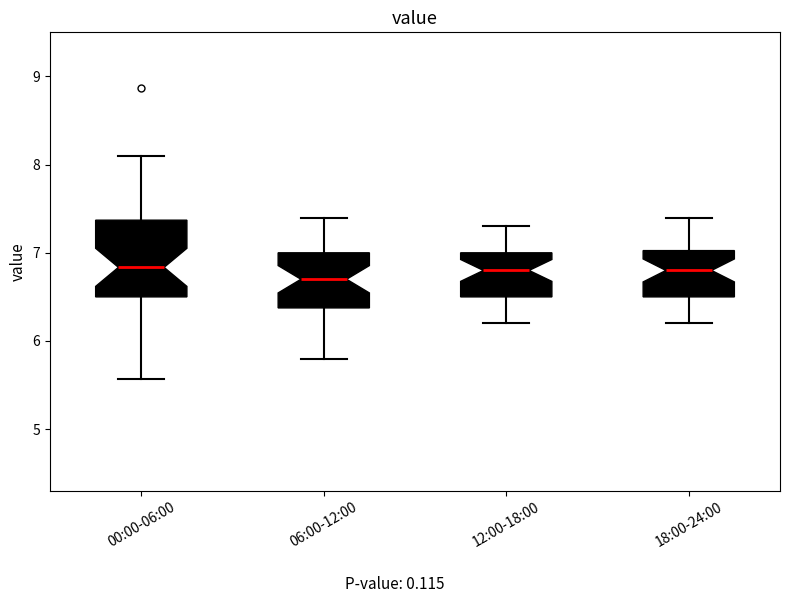

Where is the lower edge of the box for 06:00-12:00 on the y-axis? The values are not printed on the chart, so give them approximately, as read against the axis.

6.4